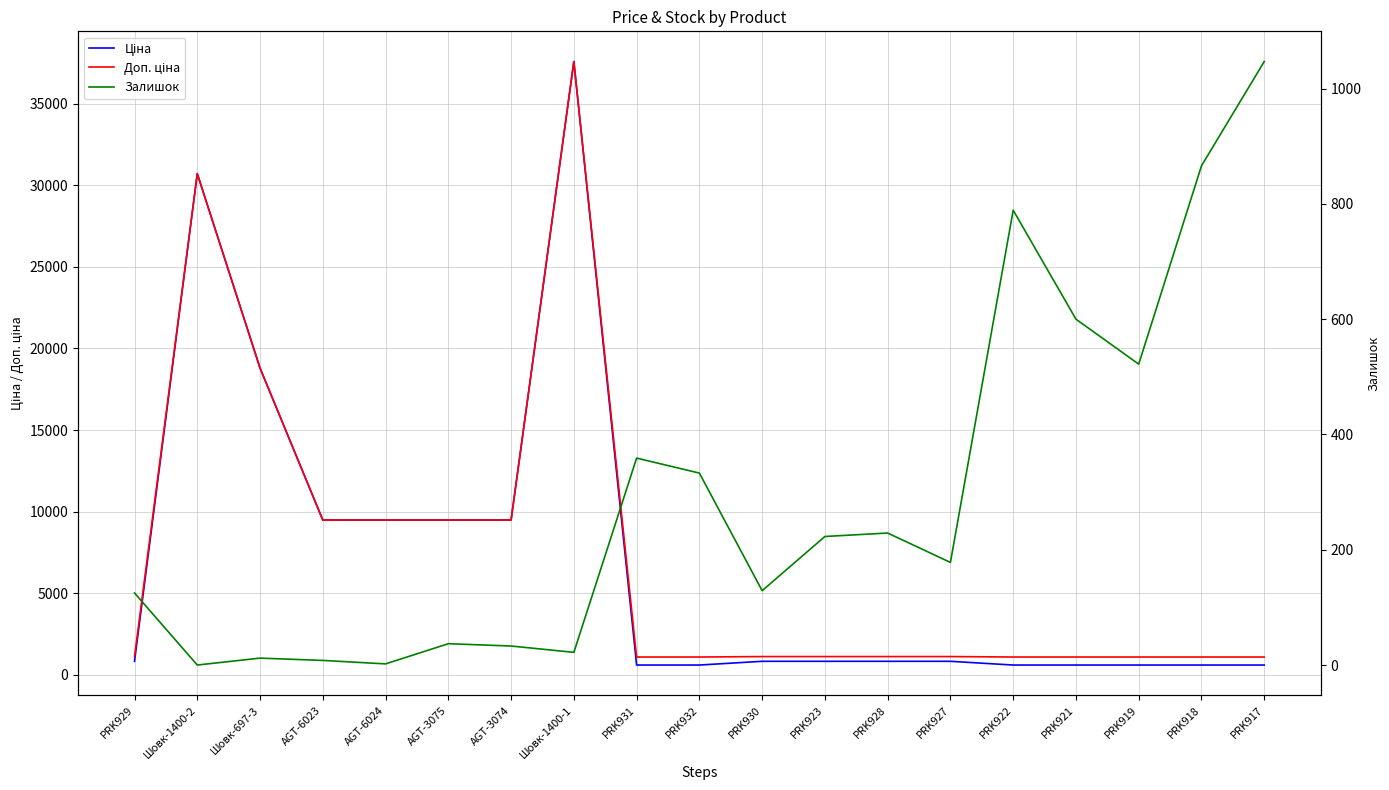

How many lines are shown in the chart?

3